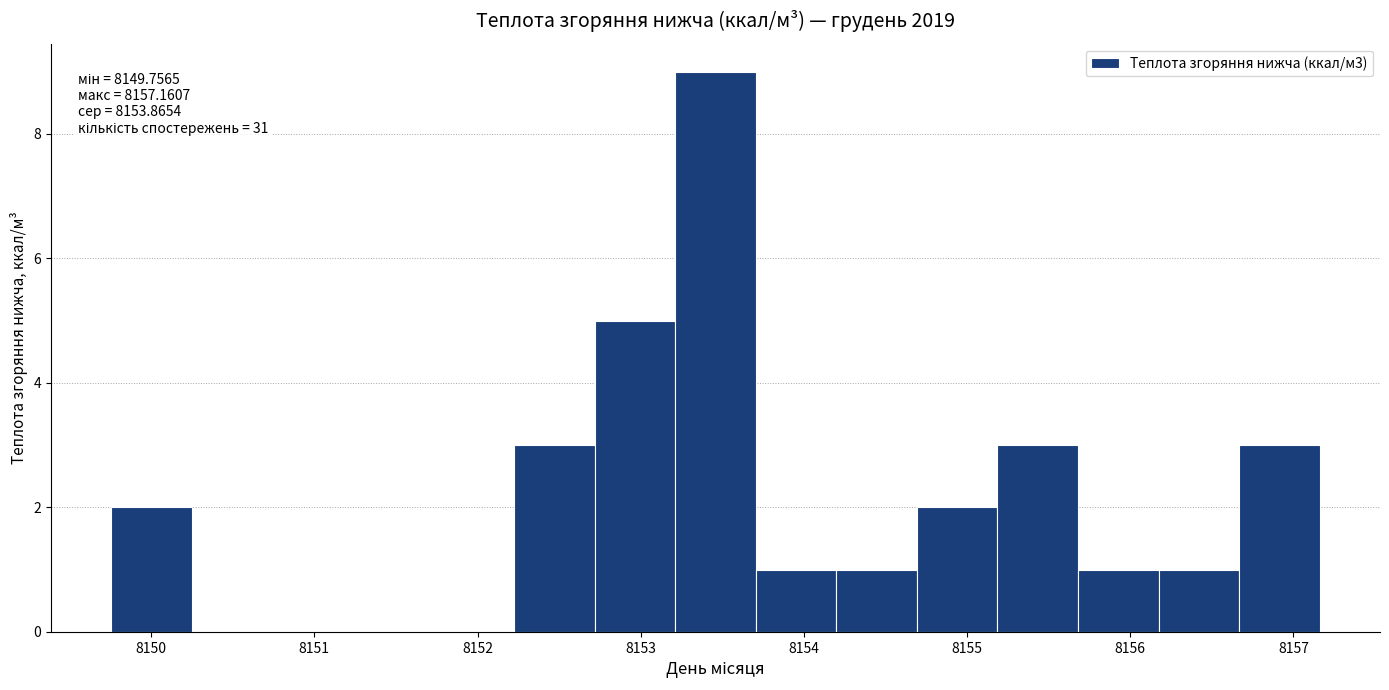

Over which range of the x-axis is the bar tallest?

8153.2 to 8153.7